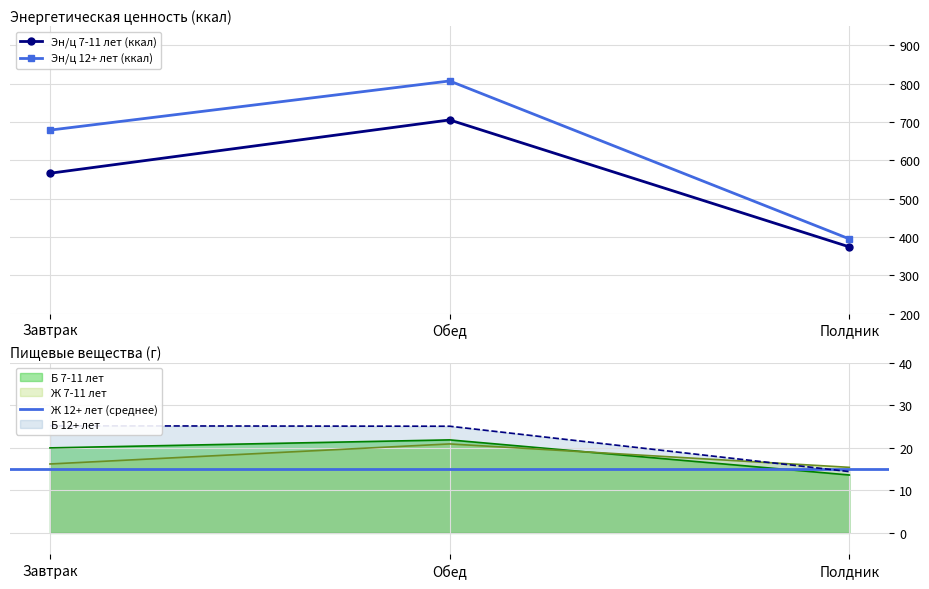

Which series changed the most between Завтрак and Полдник?

Эн/ц 12+ лет (ккал)